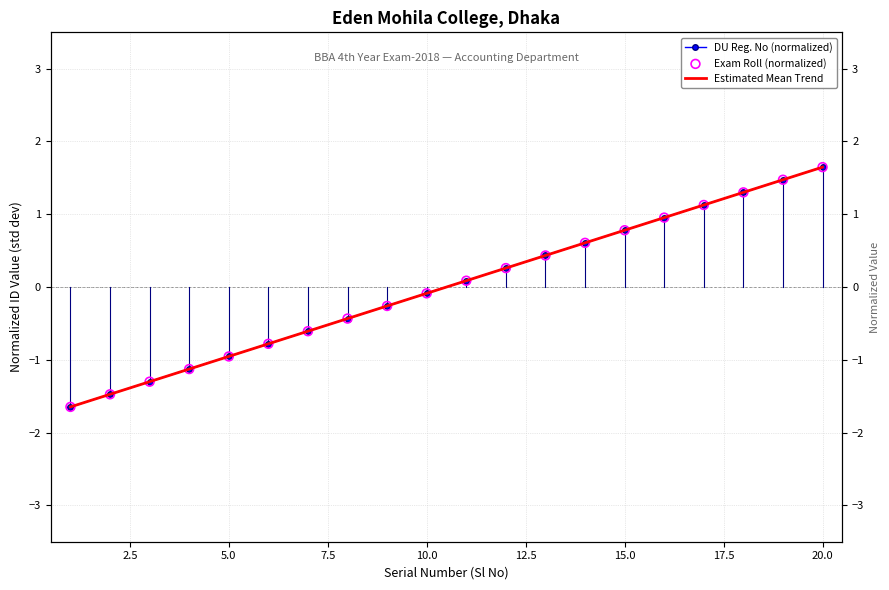

What are all the series names shown in the legend?

DU Reg. No (normalized), Estimated Mean Trend, Exam Roll (normalized)